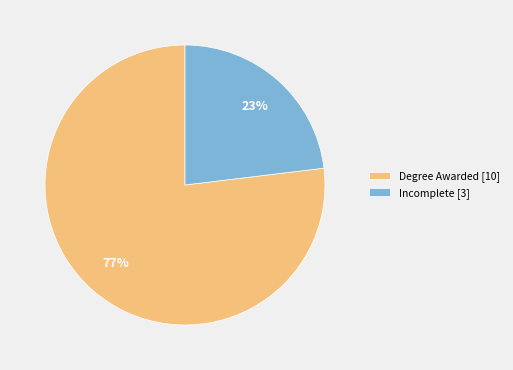

Rank the categories by value from highest to lowest.

Degree Awarded [10], Incomplete [3]